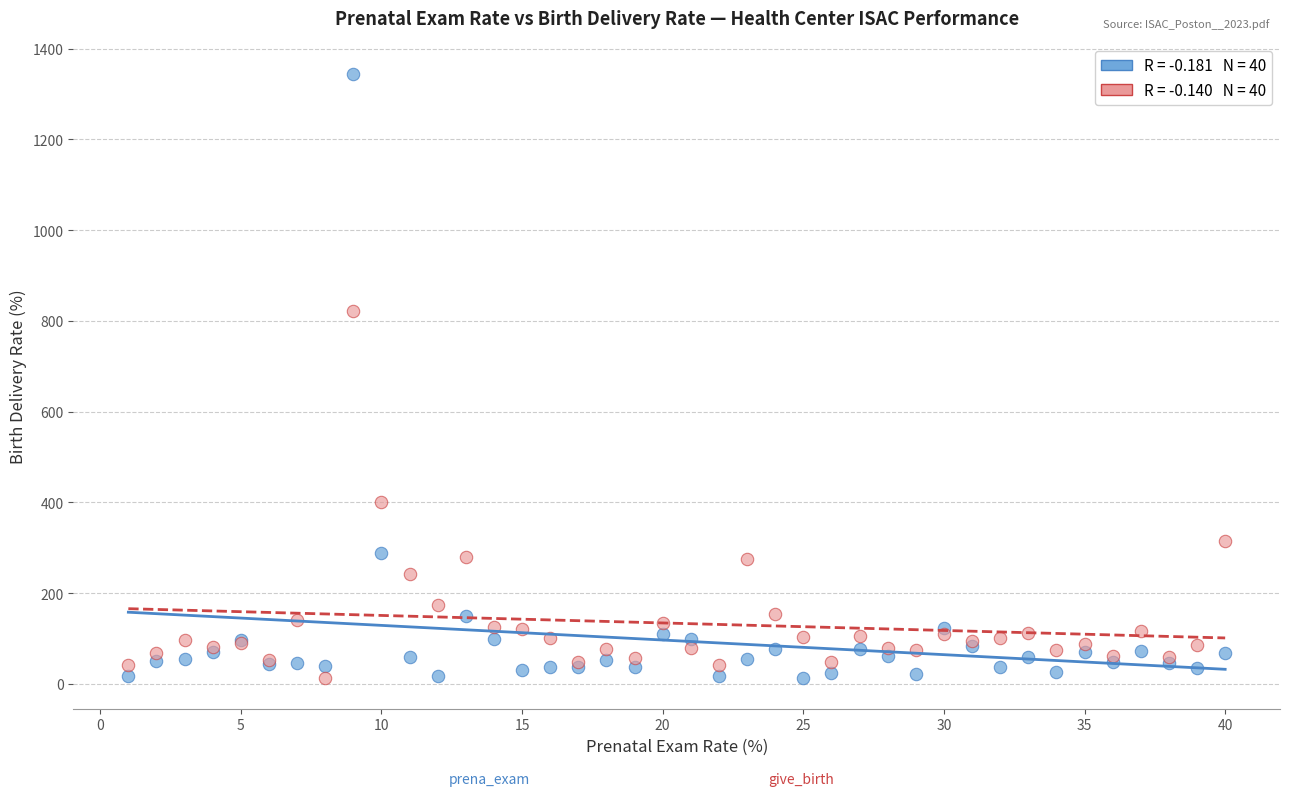

Across all series, what Y value is closest to 678?

820.8